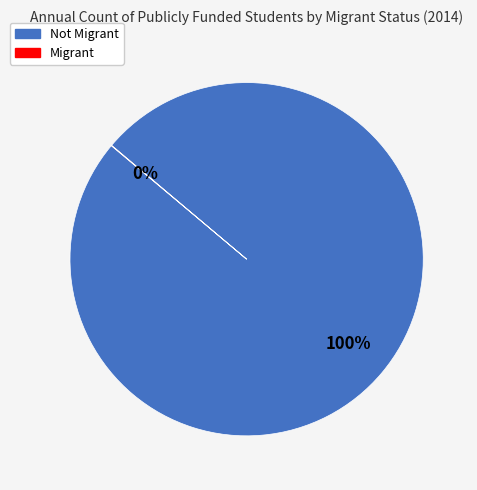

To the nearest percent, what is the difference between the largest and smallest slice percentages?

100%